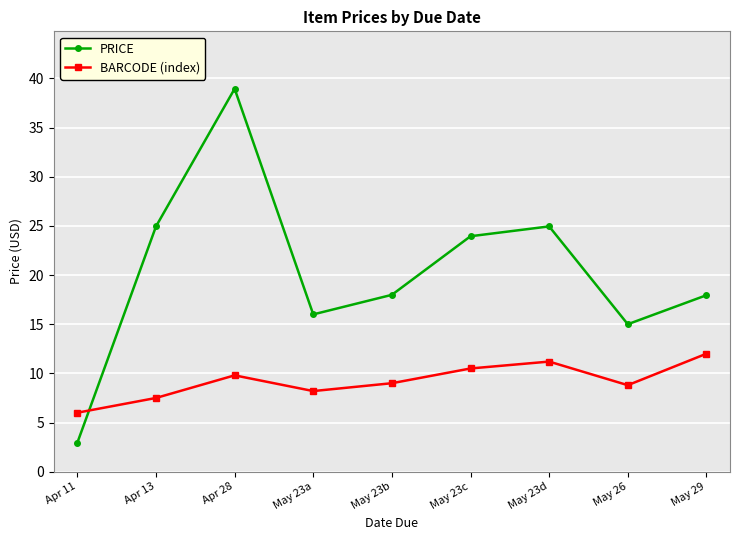

At which category does PRICE reach its first local peak?

Apr 28